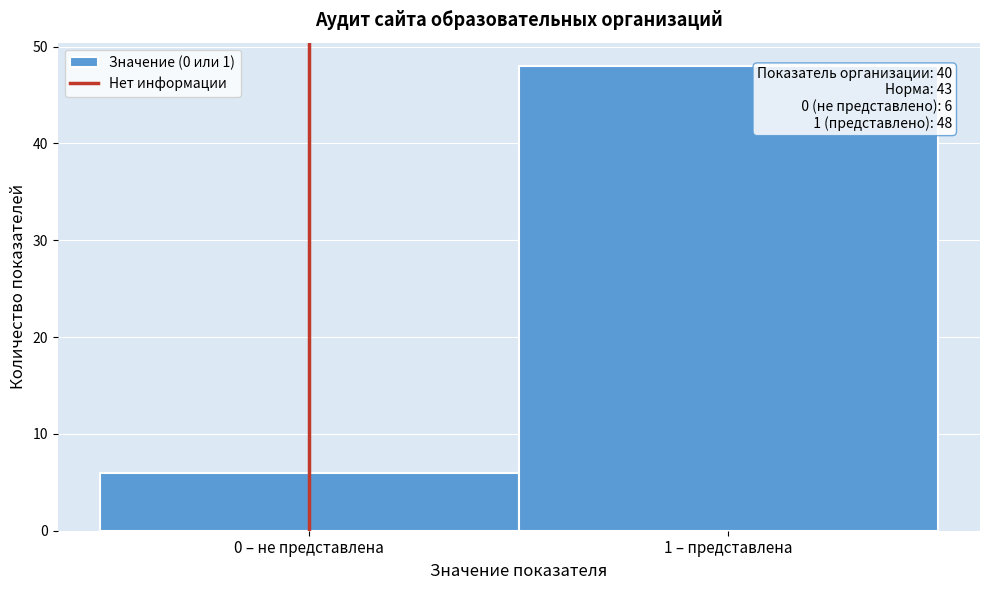

Reading left to right, list all the values displayed in this chart.

6	48